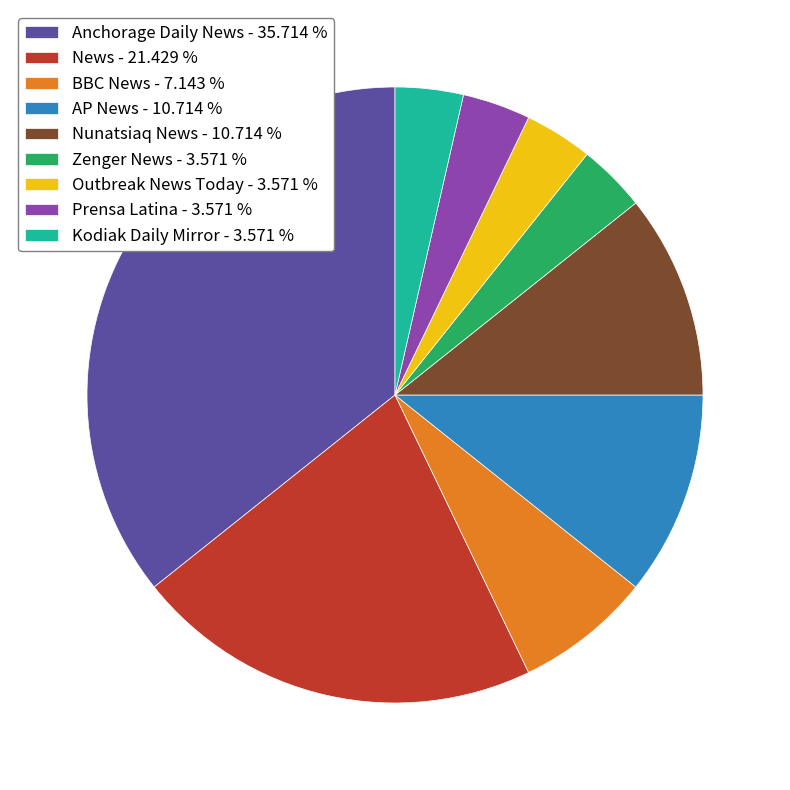

How many slices are in this pie chart?

9